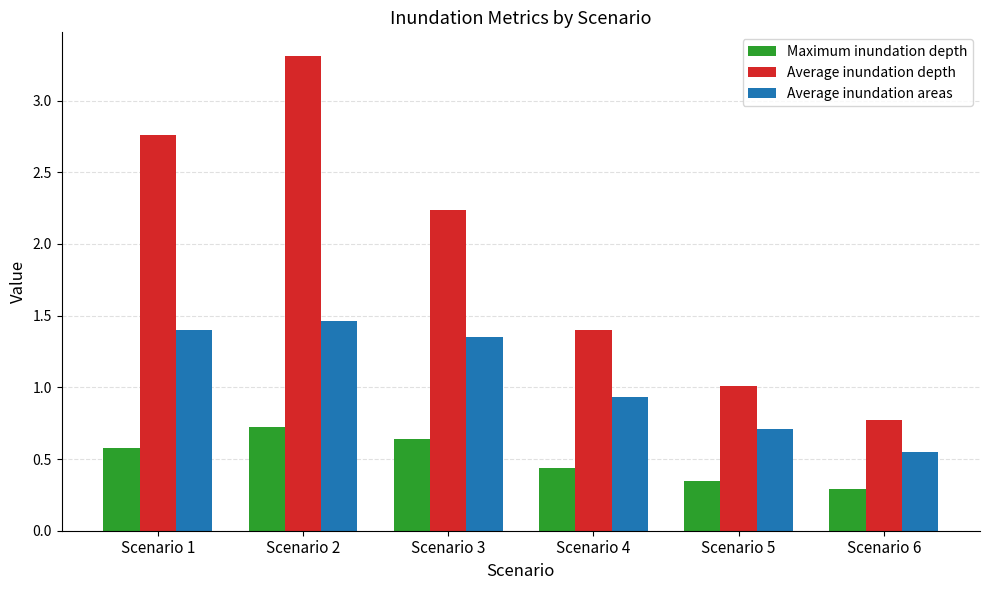

At which category is the sum across all series the highest?

Scenario 2